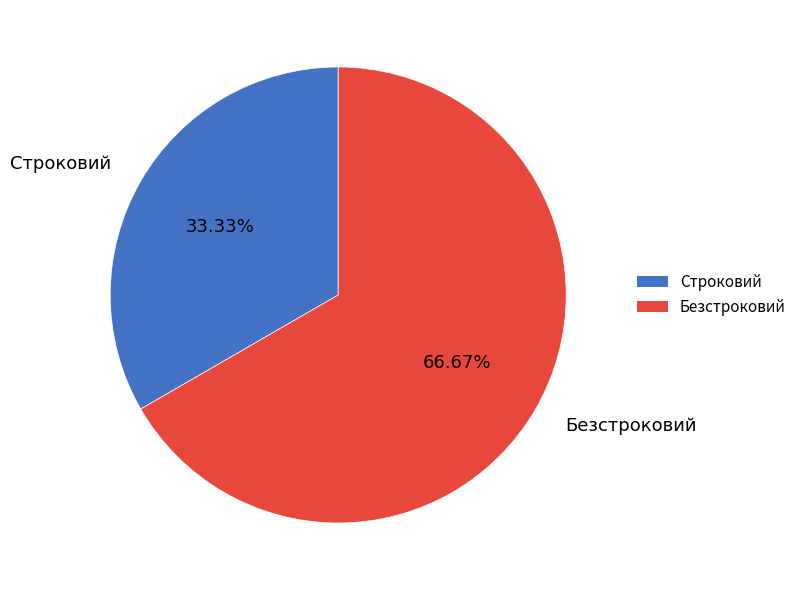

Which has a higher value, Безстроковий or Строковий?

Безстроковий